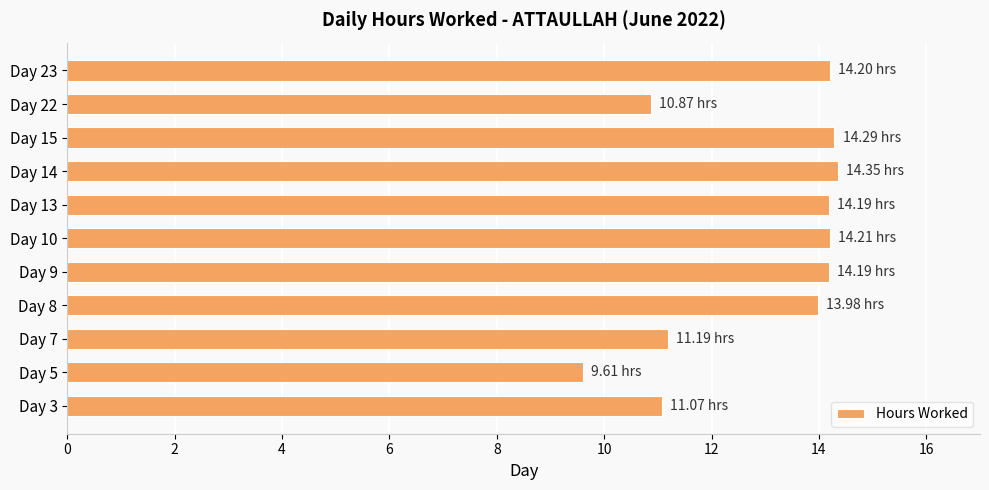

Which label corresponds to the smallest value in the chart?

Day 5